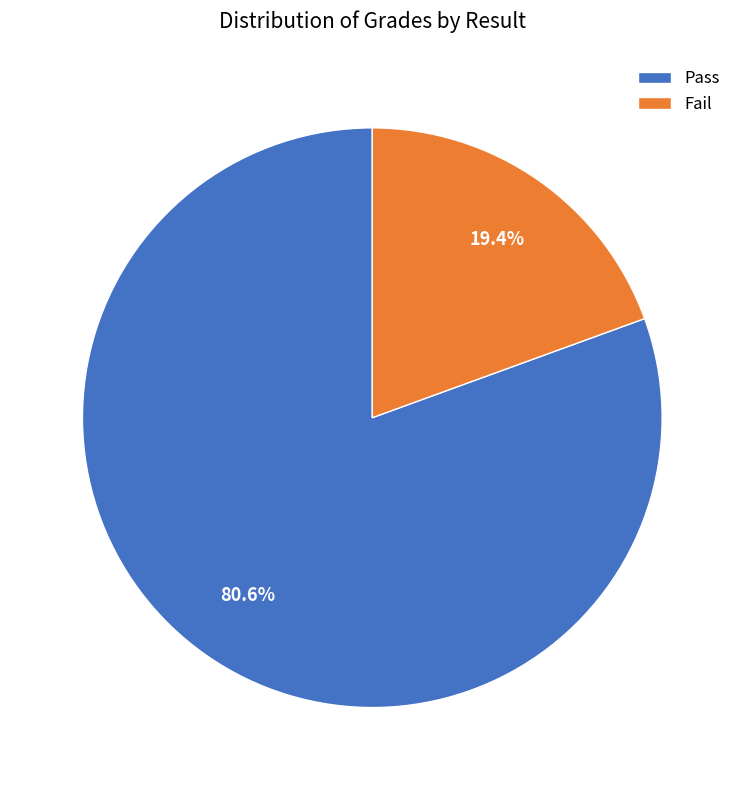

Which category has the biggest portion of the pie?

Pass